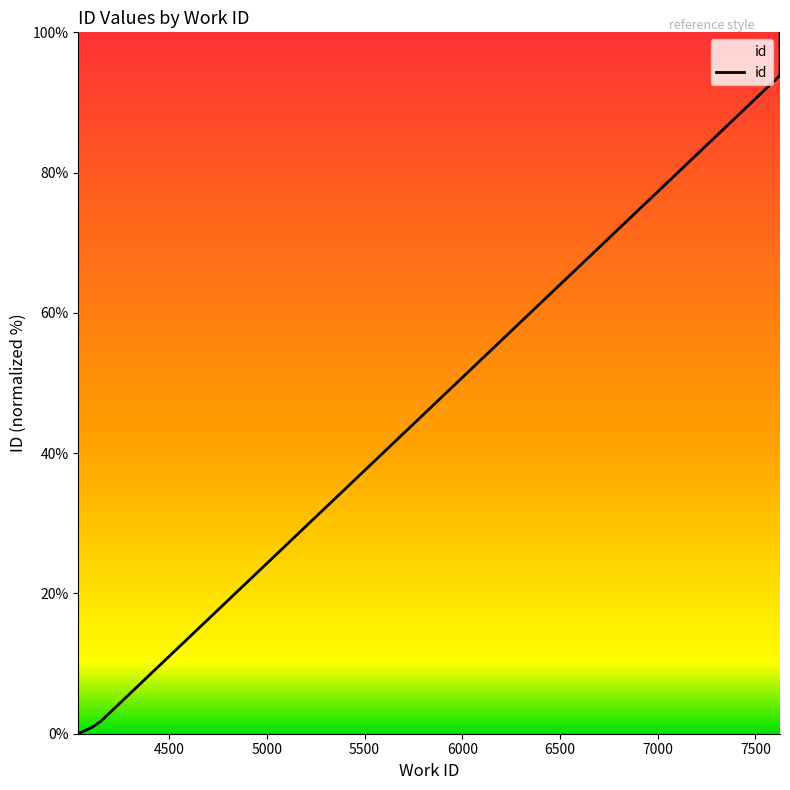

How many data points are less than 93?

5